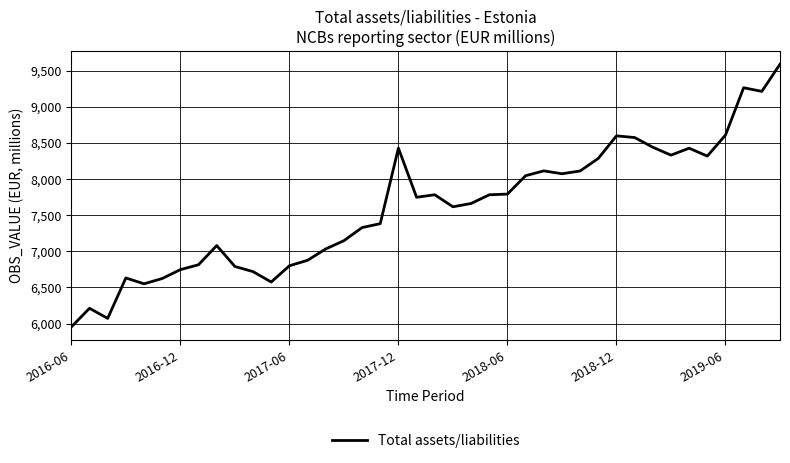

What is the smallest value displayed?

5953.9